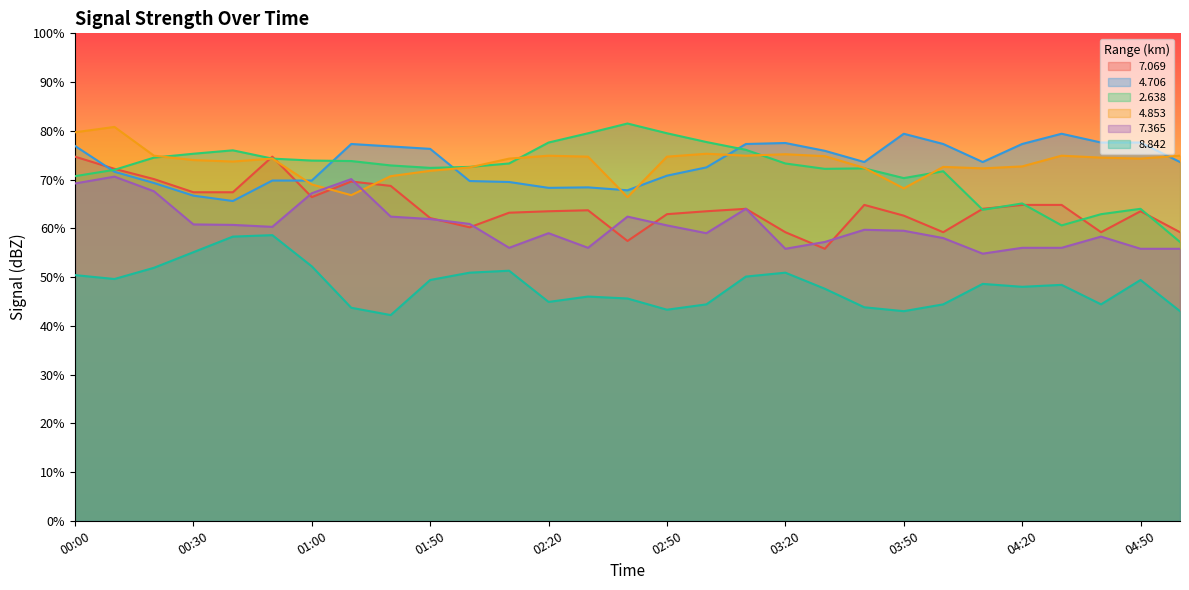

Which label corresponds to the smallest value in the chart?

01:20